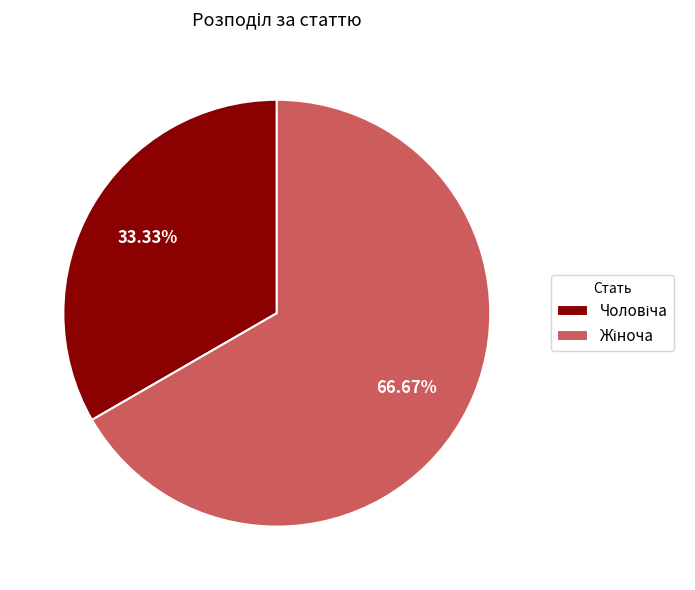

Is there a majority slice in this chart?

Yes